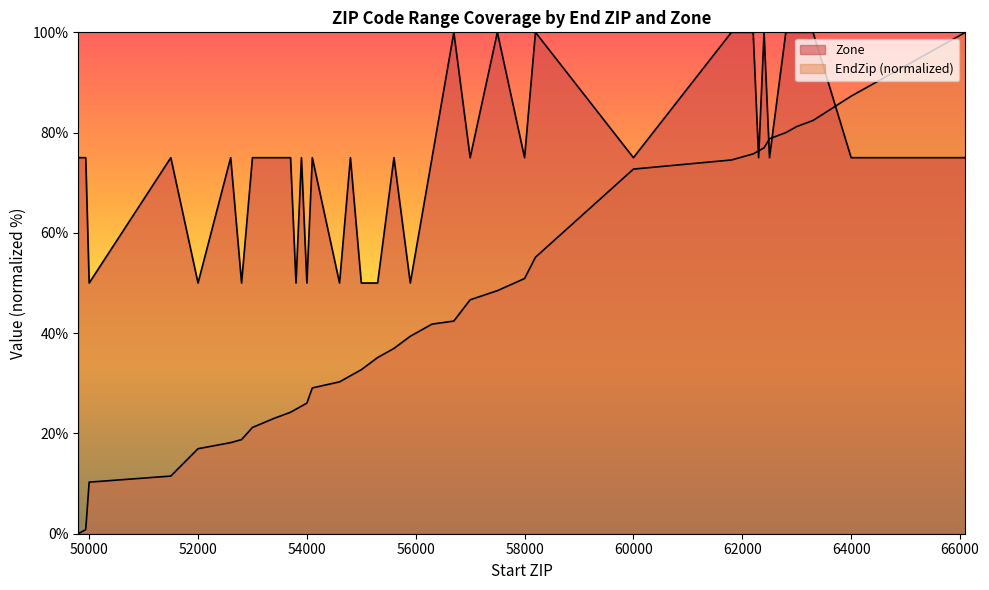

Reading left to right, transcribe all the data shown in this chart.

EndZip: 49801=0.0	49858=0.3	49870=0.4	49876=0.4	49938=0.8	50001=10.3	51501=11.5	52001=17.0	52601=18.2	52801=18.8	53001=21.2	53401=23.0	53701=24.2	53801=24.8	53901=25.4	54001=26.0	54101=29.1	54601=30.3	54801=31.5	55001=32.7	55301=35.1	55601=37.0	55901=39.4	56301=41.8	56701=42.4	57001=46.7	57501=48.5	58001=50.9	58201=55.1	60001=72.7	61801=74.5	62201=75.8	62301=76.4	62401=77.0	62501=78.8	62801=80.0	63001=81.2	63301=82.4	64001=87.3	66101=100.0
Zone: 49801=75.0	49858=75.0	49870=75.0	49876=75.0	49938=75.0	50001=50.0	51501=75.0	52001=50.0	52601=75.0	52801=50.0	53001=75.0	53401=75.0	53701=75.0	53801=50.0	53901=75.0	54001=50.0	54101=75.0	54601=50.0	54801=75.0	55001=50.0	55301=50.0	55601=75.0	55901=50.0	56301=75.0	56701=100.0	57001=75.0	57501=100.0	58001=75.0	58201=100.0	60001=75.0	61801=100.0	62201=100.0	62301=75.0	62401=100.0	62501=75.0	62801=100.0	63001=100.0	63301=100.0	64001=75.0	66101=75.0